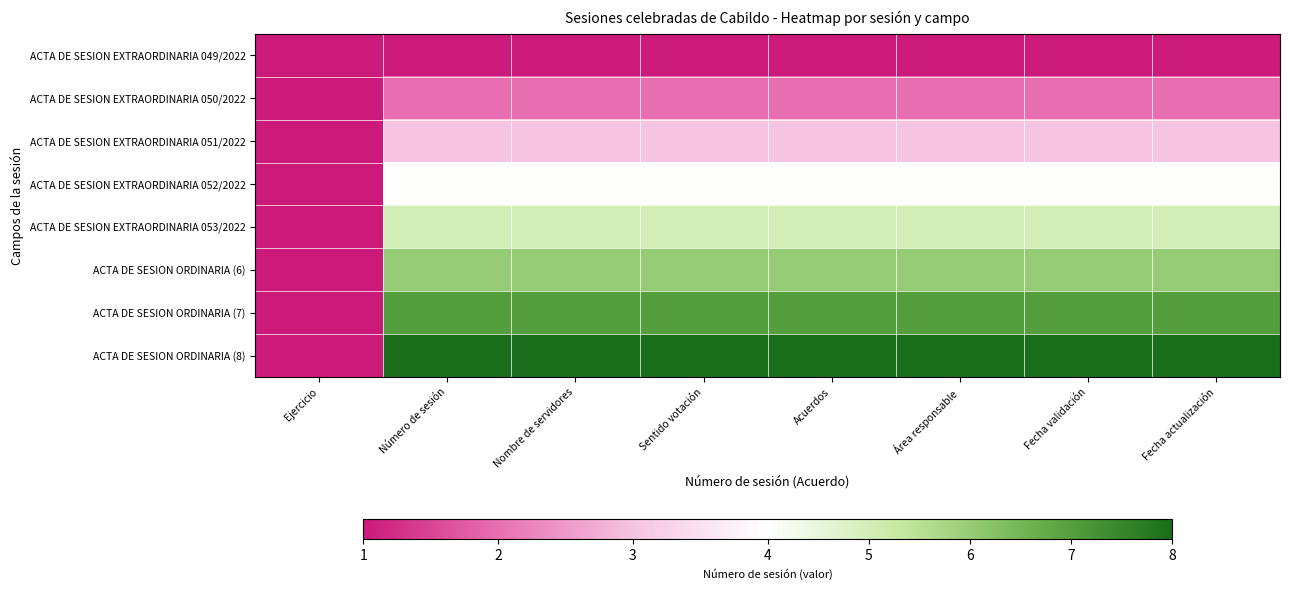

List the series in order of their peak value, lowest first.

ACTA DE SESION EXTRAORDINARIA 049/2022, ACTA DE SESION EXTRAORDINARIA 050/2022, ACTA DE SESION EXTRAORDINARIA 051/2022, ACTA DE SESION EXTRAORDINARIA 052/2022, ACTA DE SESION EXTRAORDINARIA 053/2022, ACTA DE SESION ORDINARIA (6), ACTA DE SESION ORDINARIA (7), ACTA DE SESION ORDINARIA (8)